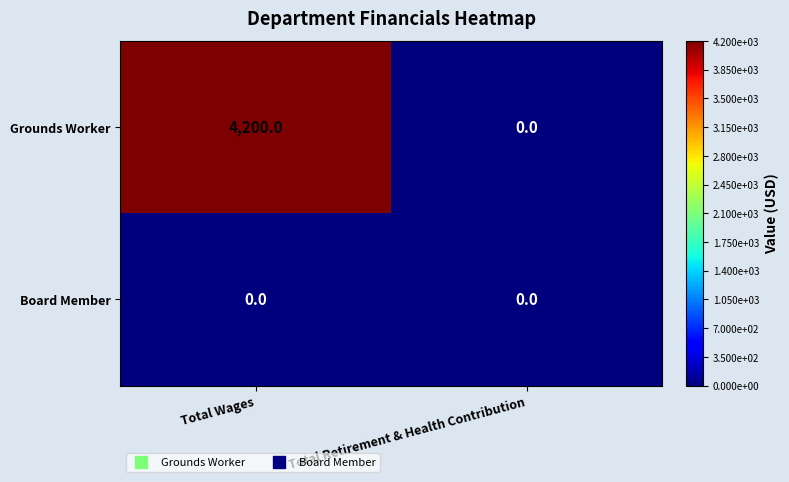

True or false: Grounds Worker has a value of 0 at Total Retirement & Health Contribution.

True